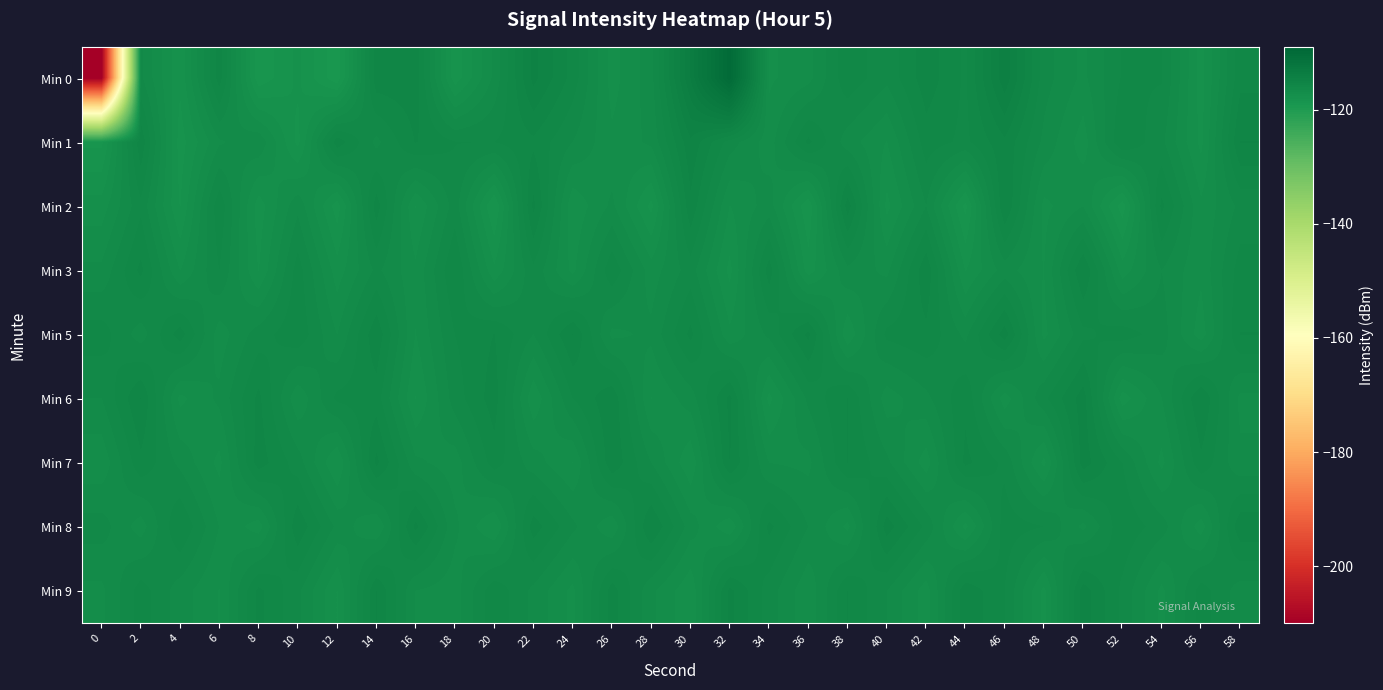

What is the spread (max minus min) of values at 18?

2.6